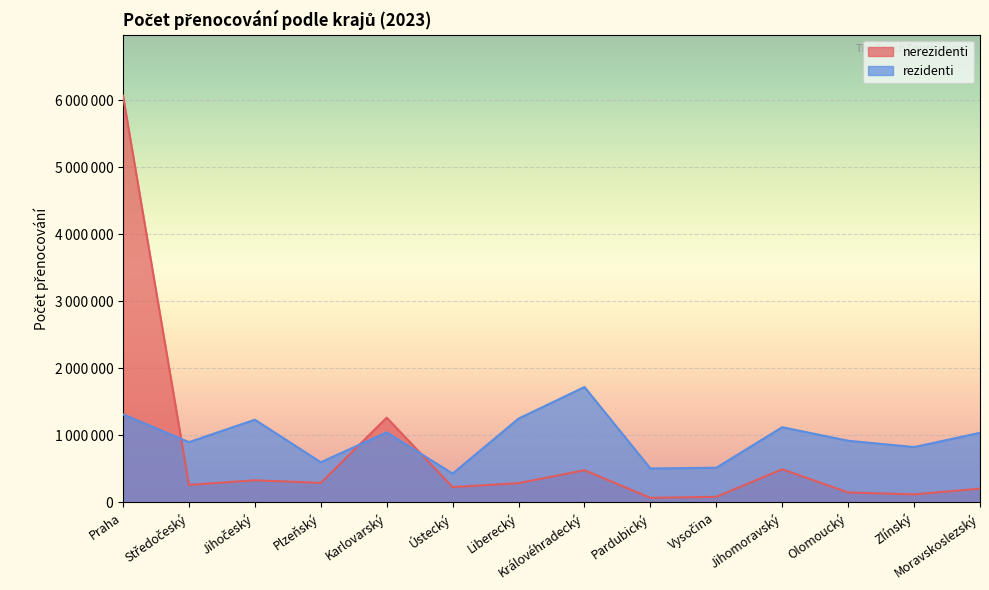

True or false: nerezidenti has more than 1 points higher than both neighbors.

True